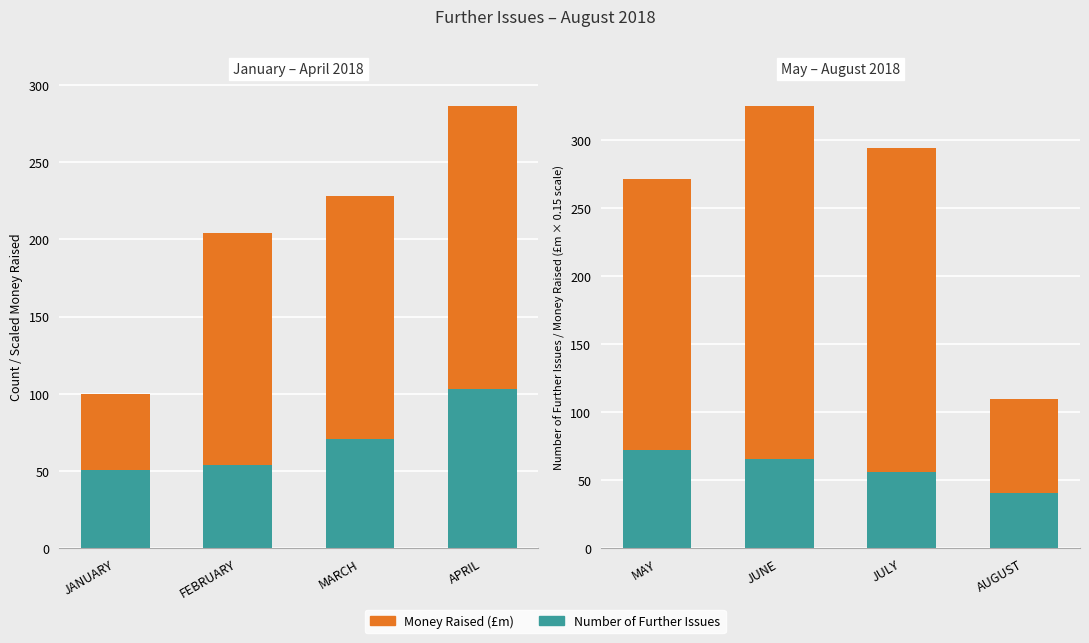

The value of Number of Further Issues at MAY is 24.8. True or false?

False